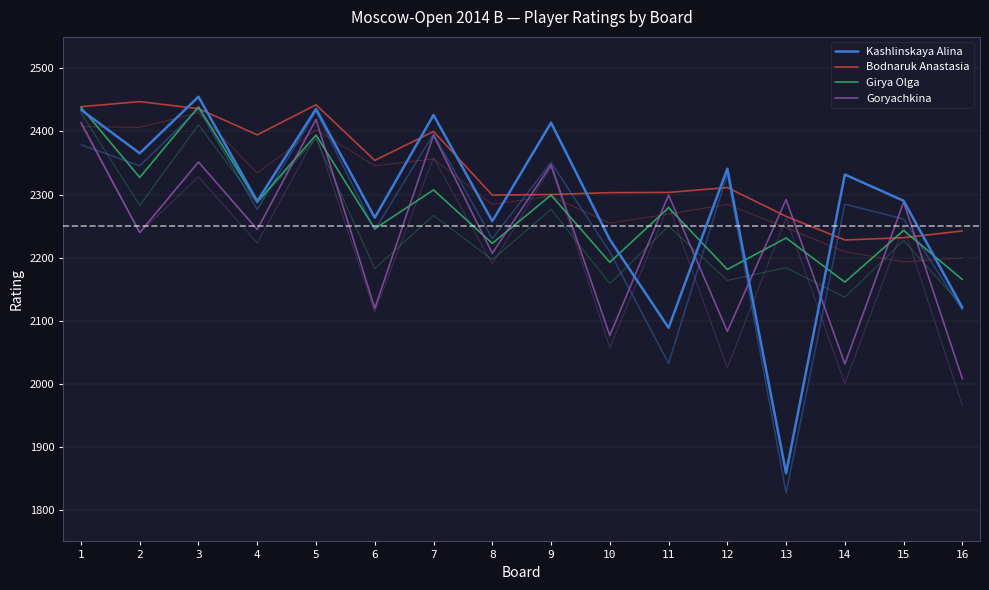

The value of Kashlinskaya Alina at 12 is 2340.9. True or false?

True